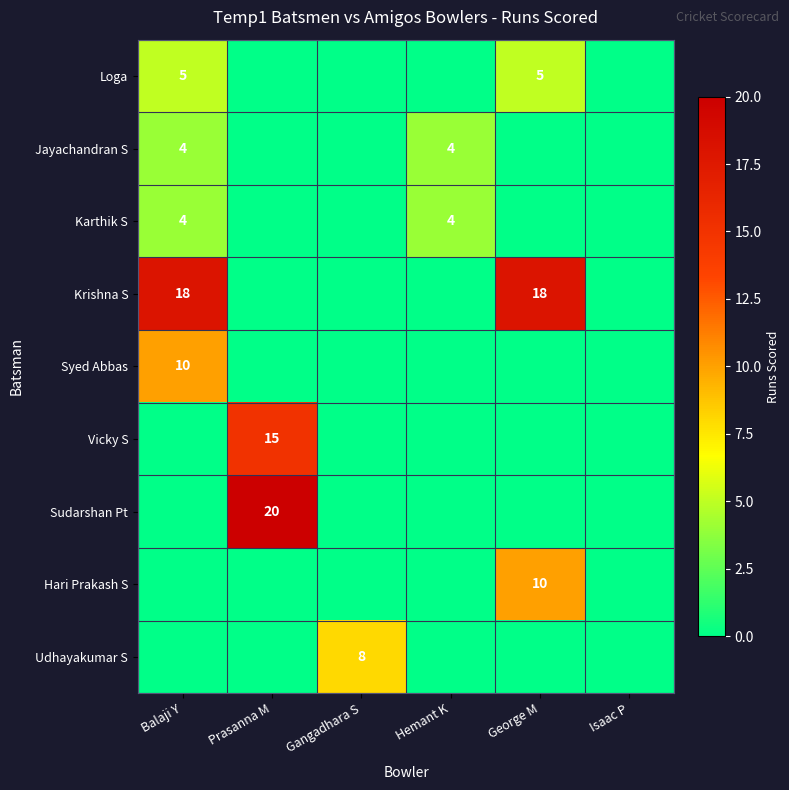

How many categories are shown in the chart?

6